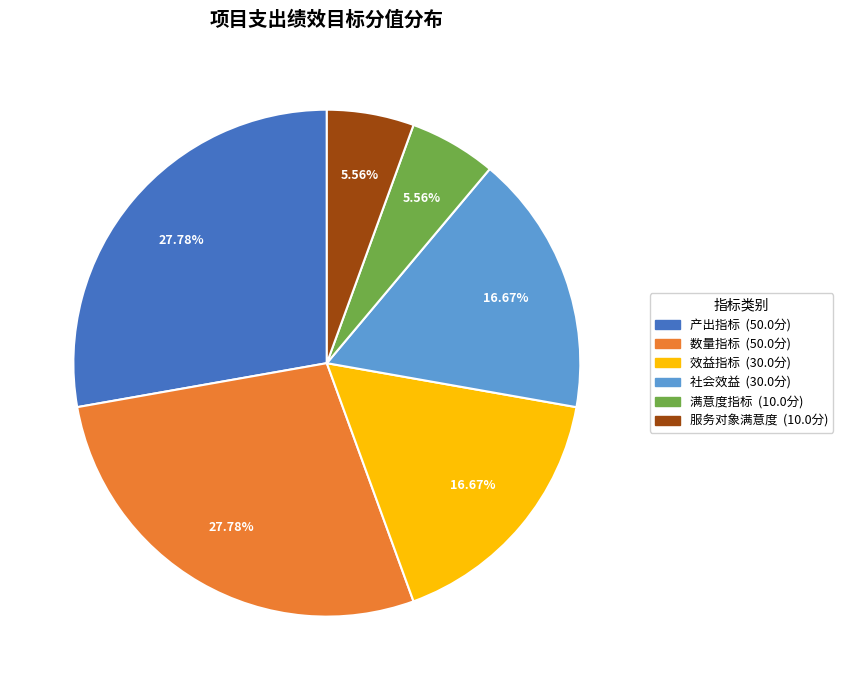

Does any single category account for the majority?

No